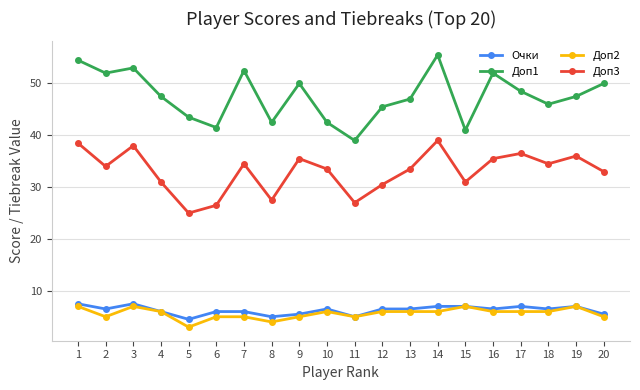

What is the total value across all series at 7?

98.0